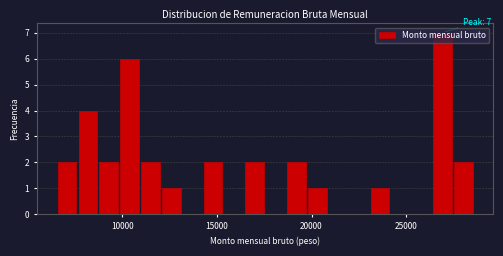

Around what value on the x-axis is the tallest bar? Give the approximate position of its centre, as read against the axis.

27000